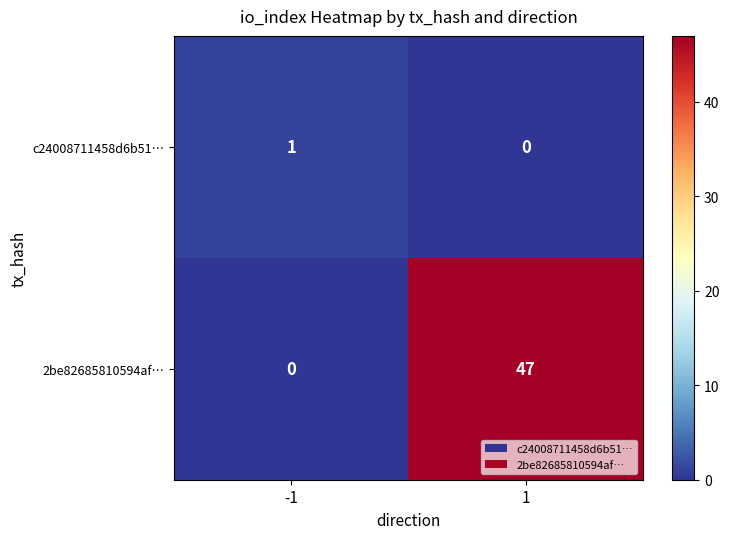

Reading left to right, transcribe all the data shown in this chart.

c24008711458d6b51…: -1=1	1=0
2be82685810594af…: -1=0	1=47